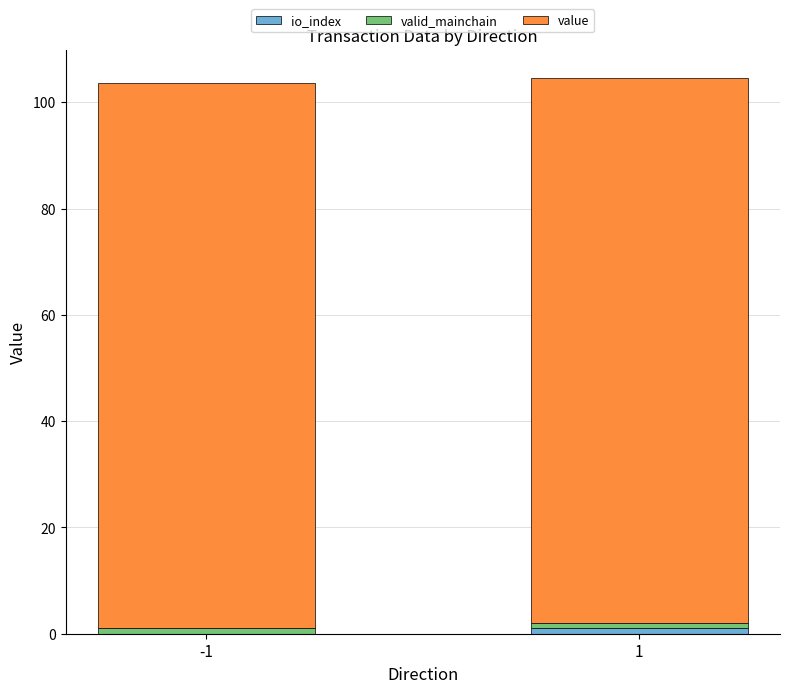

What is the average value of the io_index series?

0.5